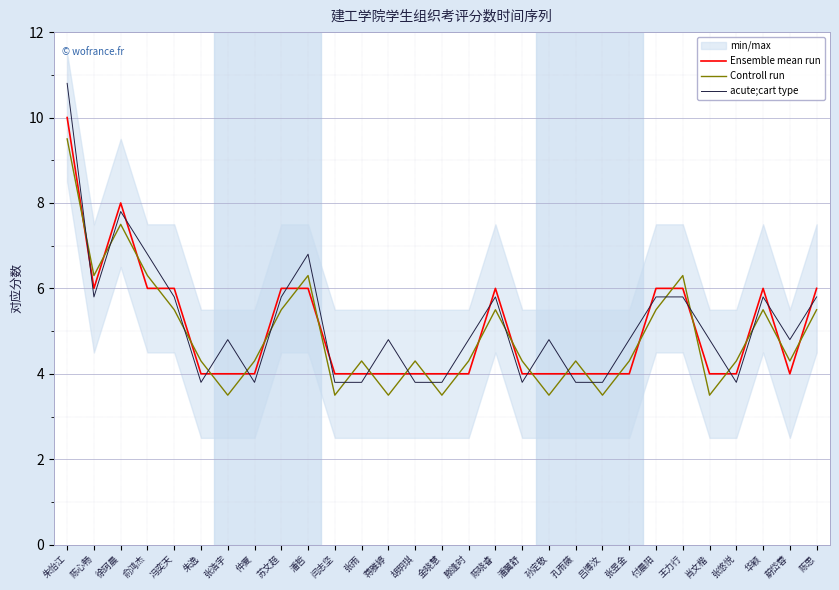

At how many categories does at least one series exceed 6?

6